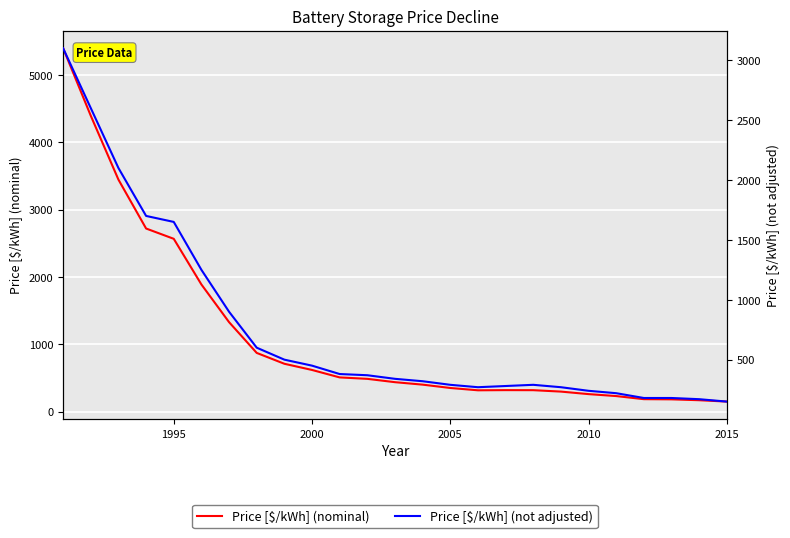

True or false: Price [$/kWh] (nominal) and Price [$/kWh] (not adjusted) cross at least once.

False